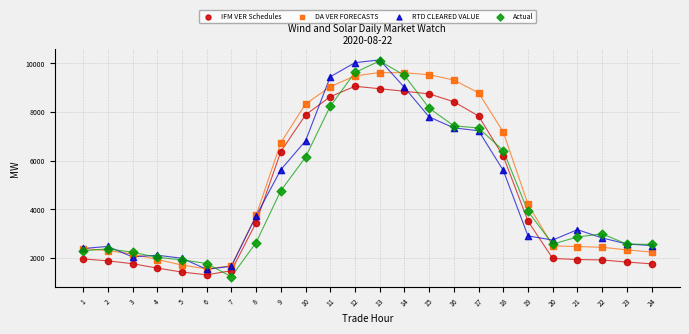

What are all the series names shown in the legend?

IFM VER Schedules, DA VER FORECASTS, RTD CLEARED VALUE, Actual